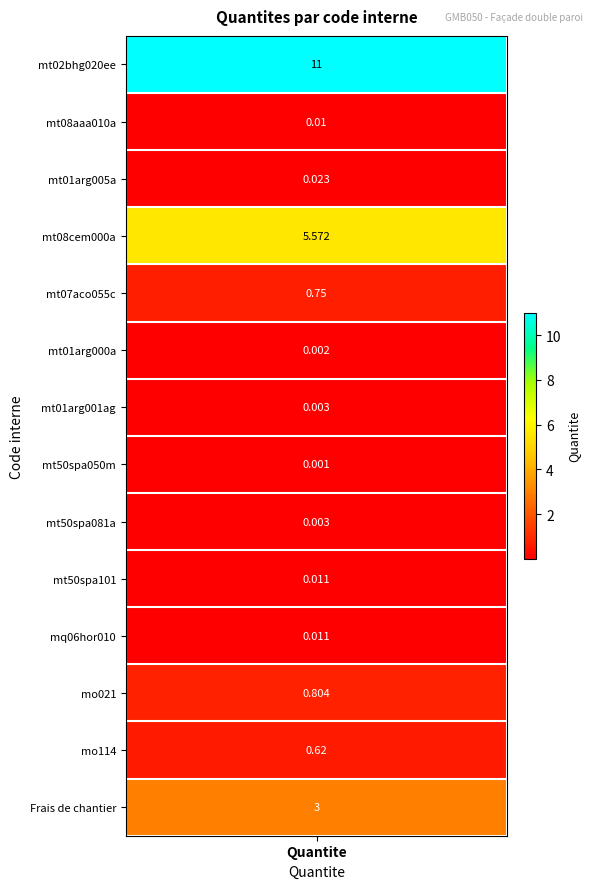

The value at mt01arg000a is 0.0. True or false?

True